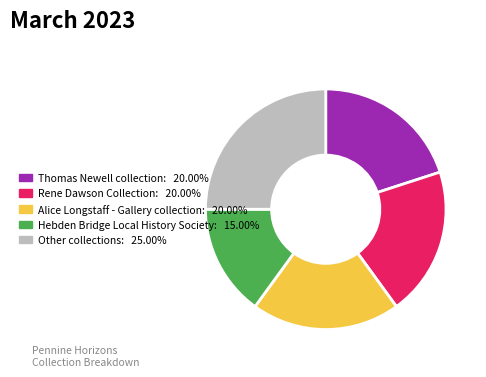

Is there any slice that represents more than half of the pie?

No